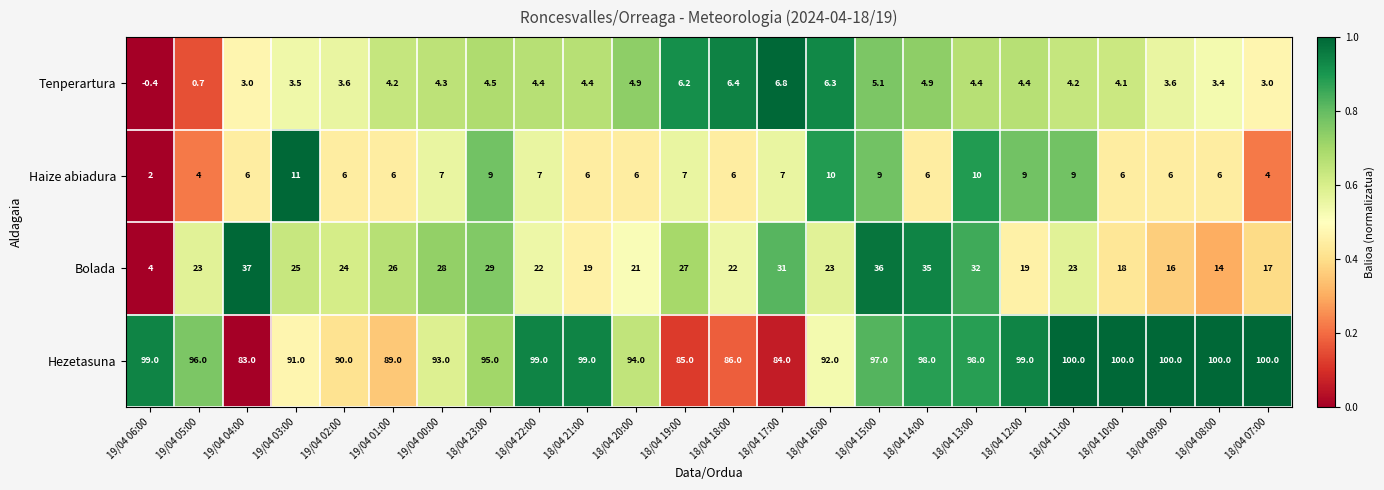

How many values in Tenperartura are above zero?

23